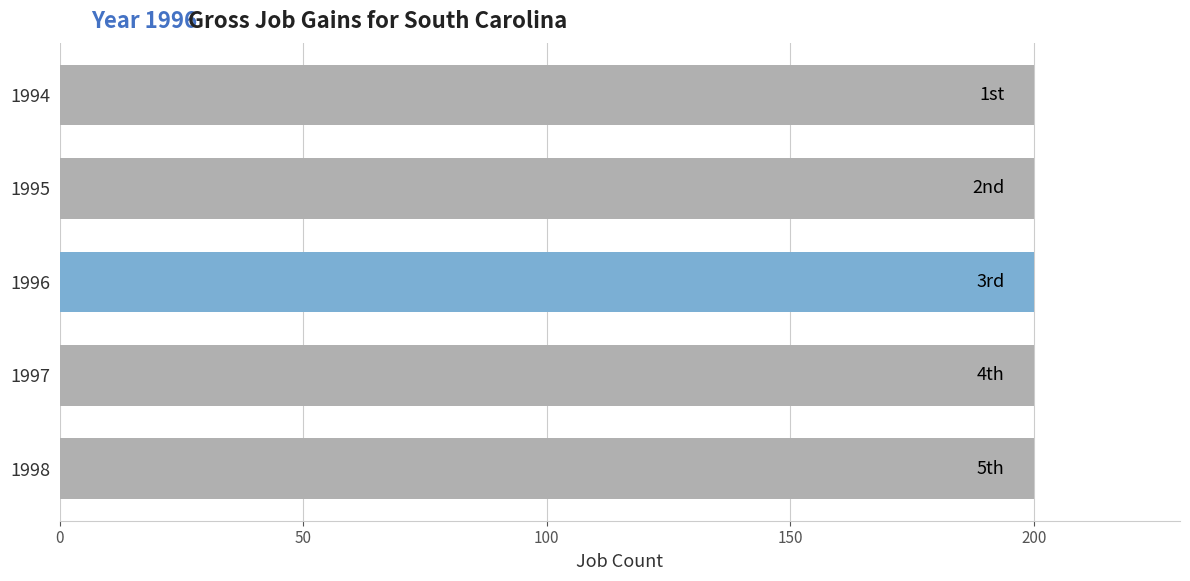

What is the total value across all series at 1996?

200